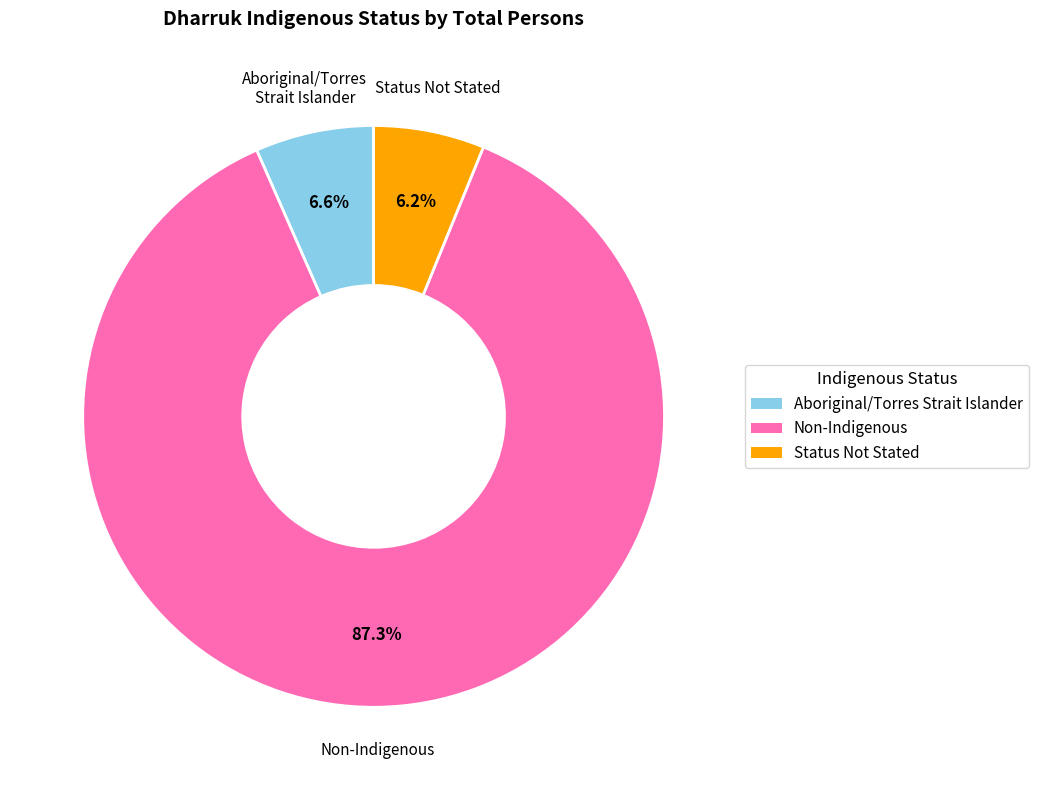

Is there a majority slice in this chart?

Yes